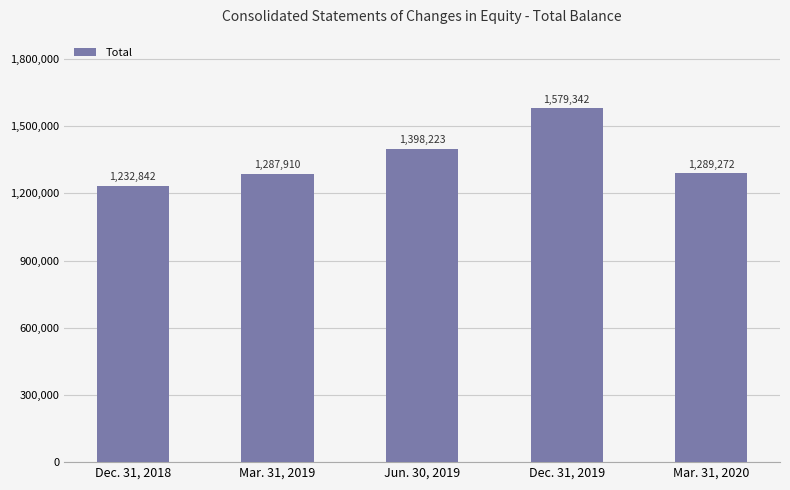

What is the sum of the values at Mar. 31, 2020 and Mar. 31, 2019?

2577182